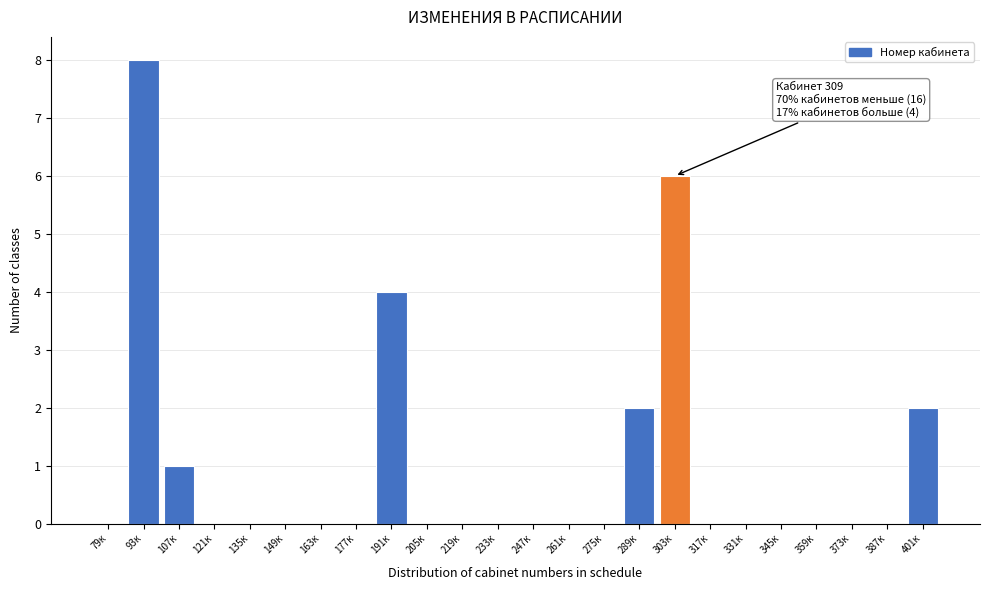

Reading left to right, transcribe all the data shown in this chart.

79к=0	93к=8	107к=1	121к=0	135к=0	149к=0	163к=0	177к=0	191к=4	205к=0	219к=0	233к=0	247к=0	261к=0	275к=0	289к=2	303к=6	317к=0	331к=0	345к=0	359к=0	373к=0	387к=0	401к=2